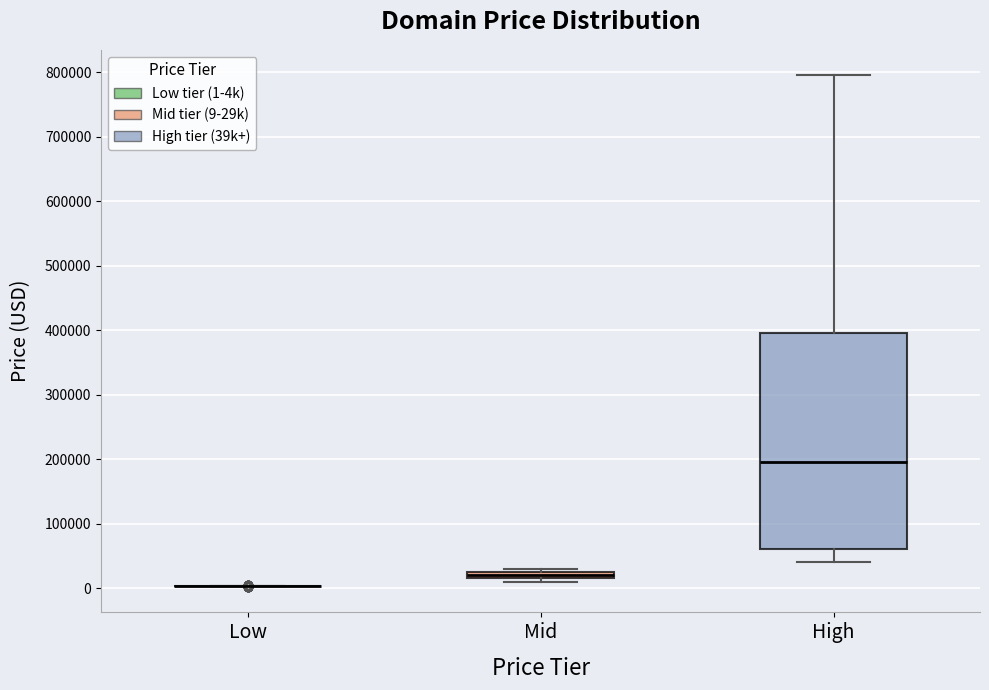

Where does the upper whisker of the box for High end on the y-axis? The values are not printed on the chart, so give them approximately, as read against the axis.

790000